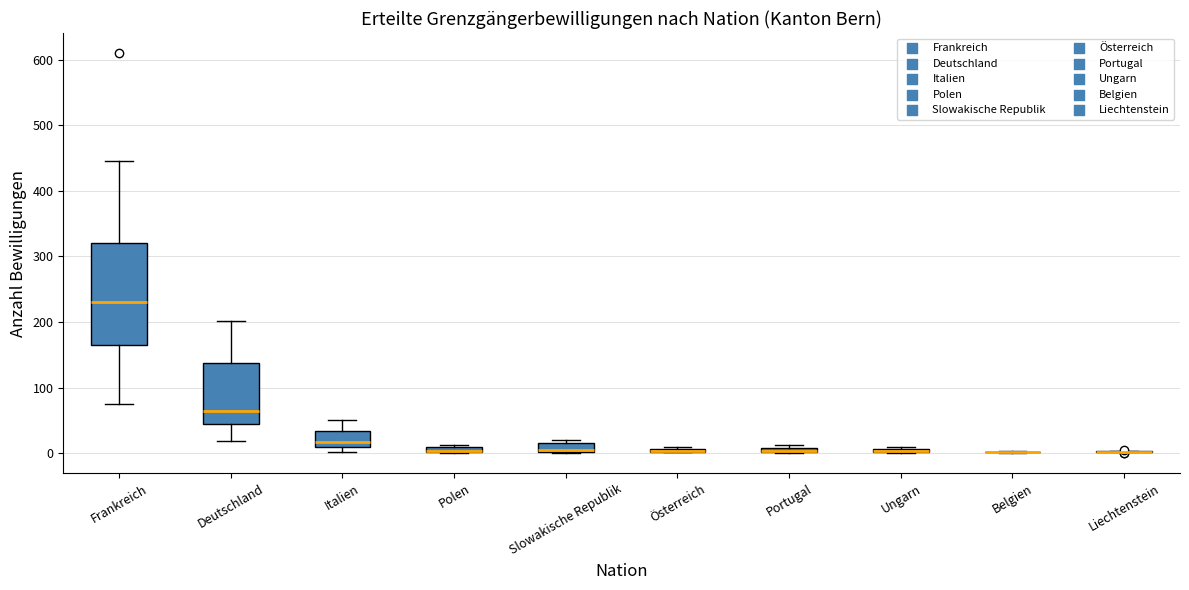

Which box is the tallest, from its lower edge to its upper edge?

Frankreich